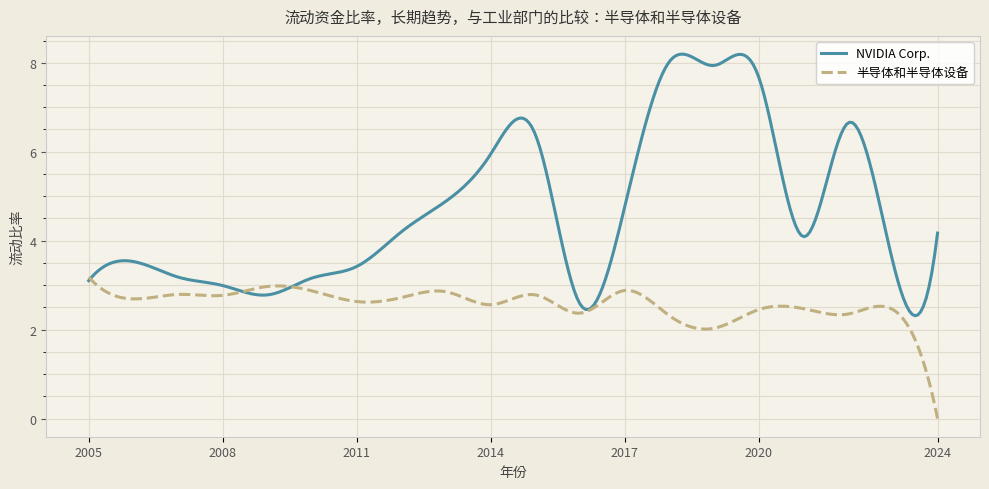

Rank the series by their average value, from lowest to highest.

半导体和半导体设备, NVIDIA Corp.